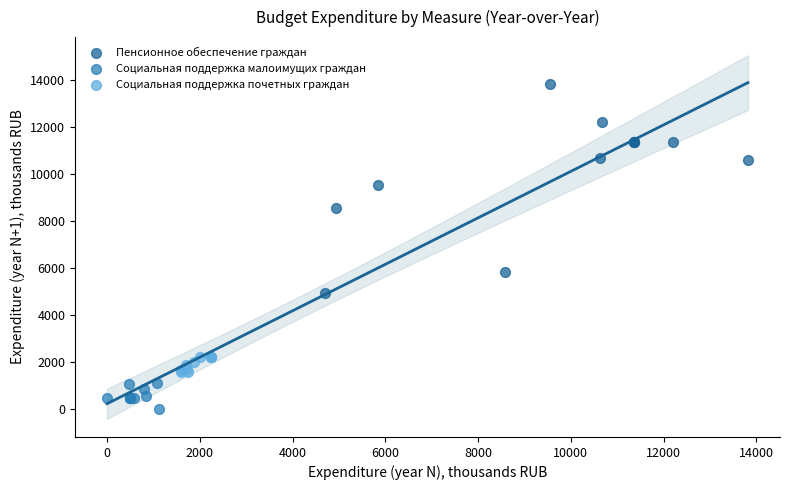

Which series has the largest Y range (max minus min)?

Пенсионное обеспечение граждан